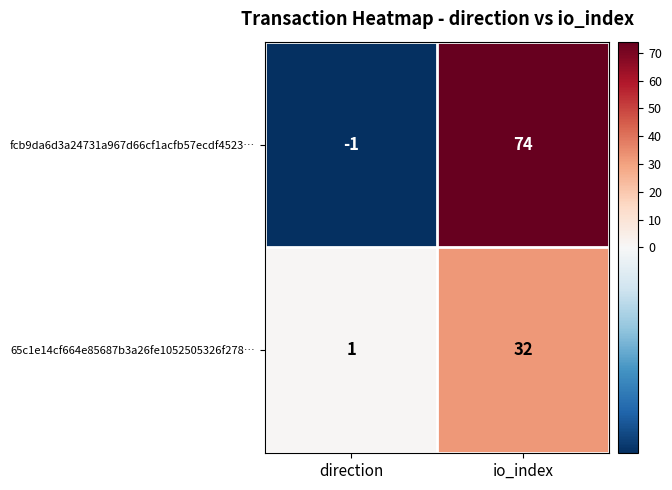

How many values in the 65c1e14cf664e85687b3a26fe1052505326f278… series are below 32?

1